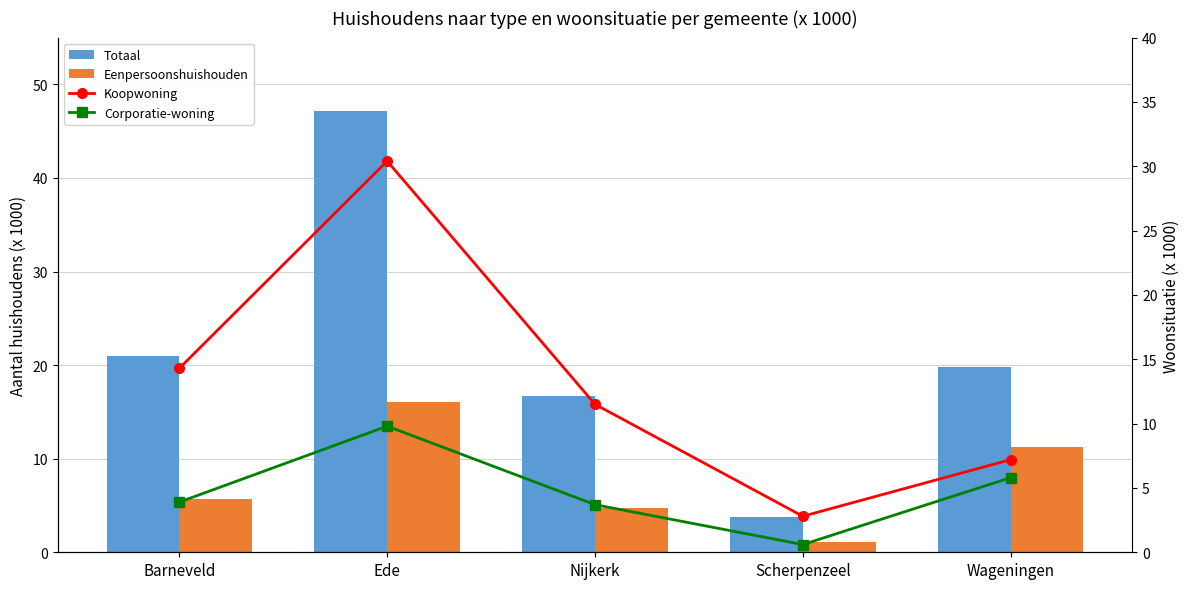

How many groups of bars are there?

5